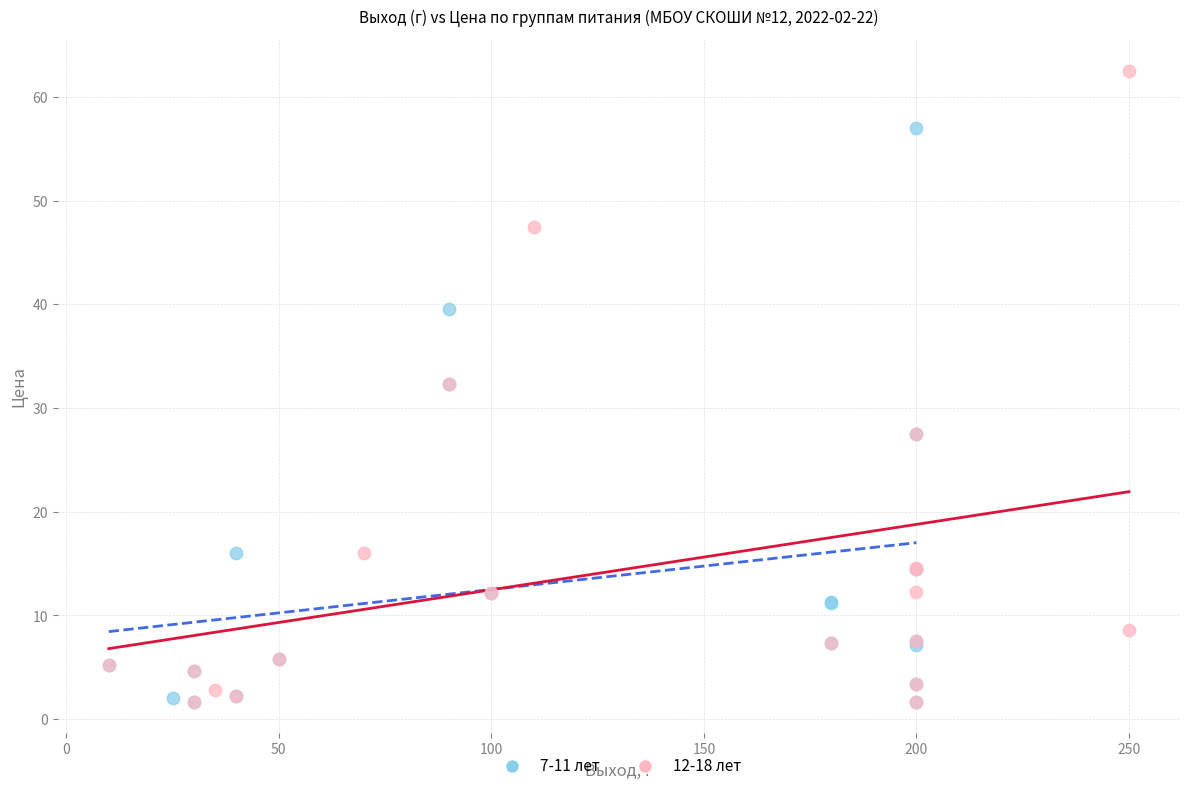

Which series reaches the maximum Y coordinate?

12-18 лет